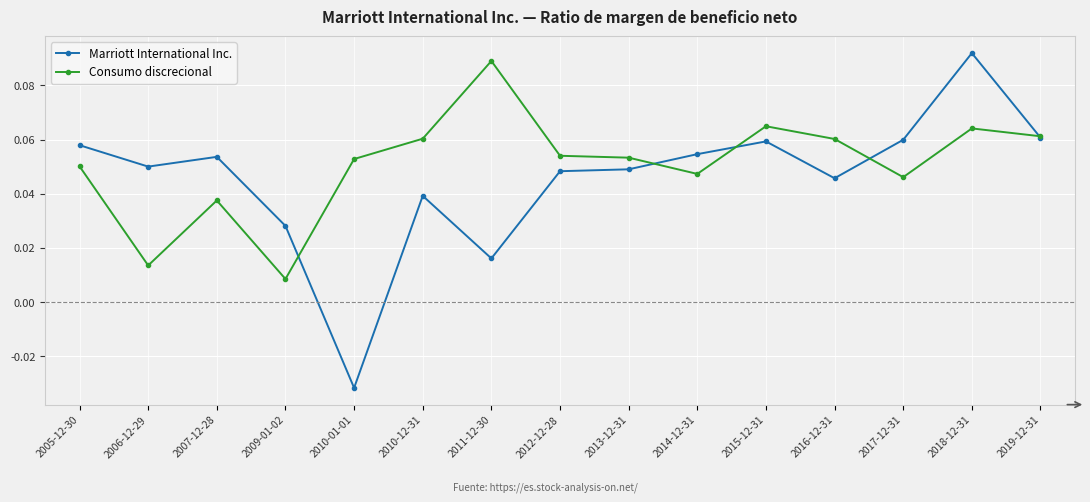

What is the label of the 9th point from the left?

2013-12-31